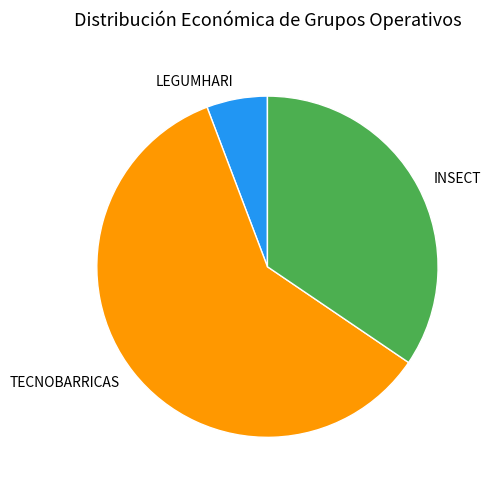

Approximately how many times larger is the value at LEGUMHARI compared to TECNOBARRICAS?

0.1